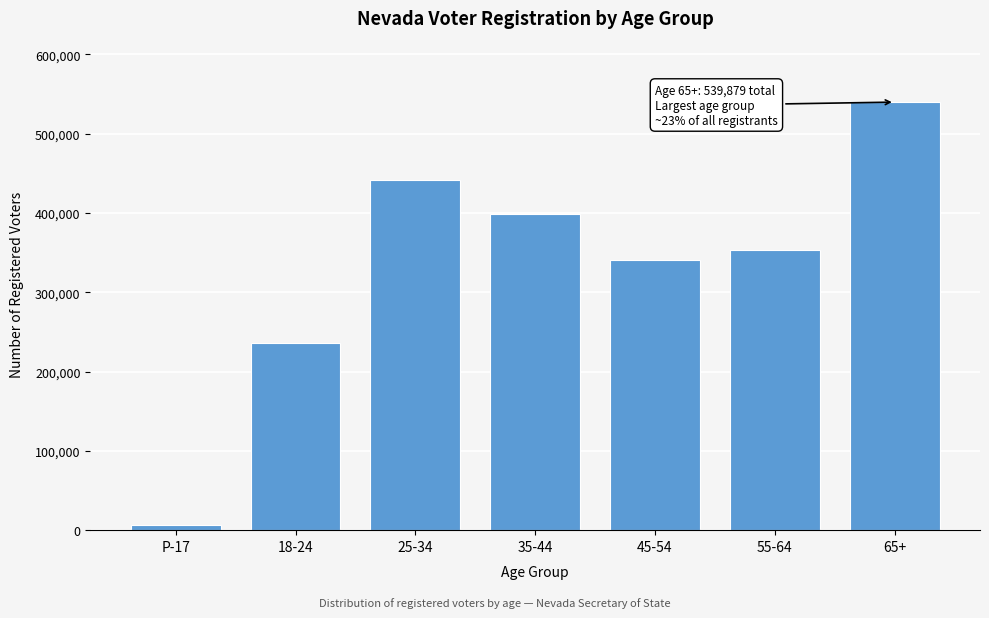

Reading left to right, transcribe all the data shown in this chart.

5909	236581	442097	398143	341010	353946	539879